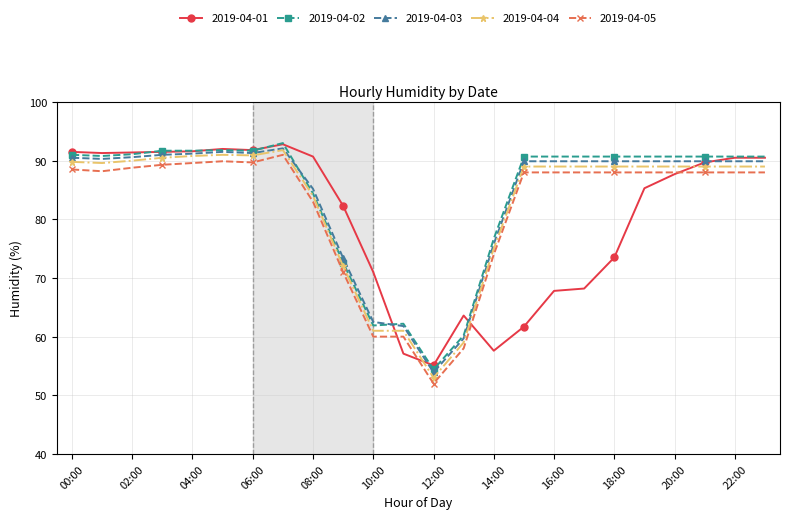

What is the minimum value shown in the chart?

52.0